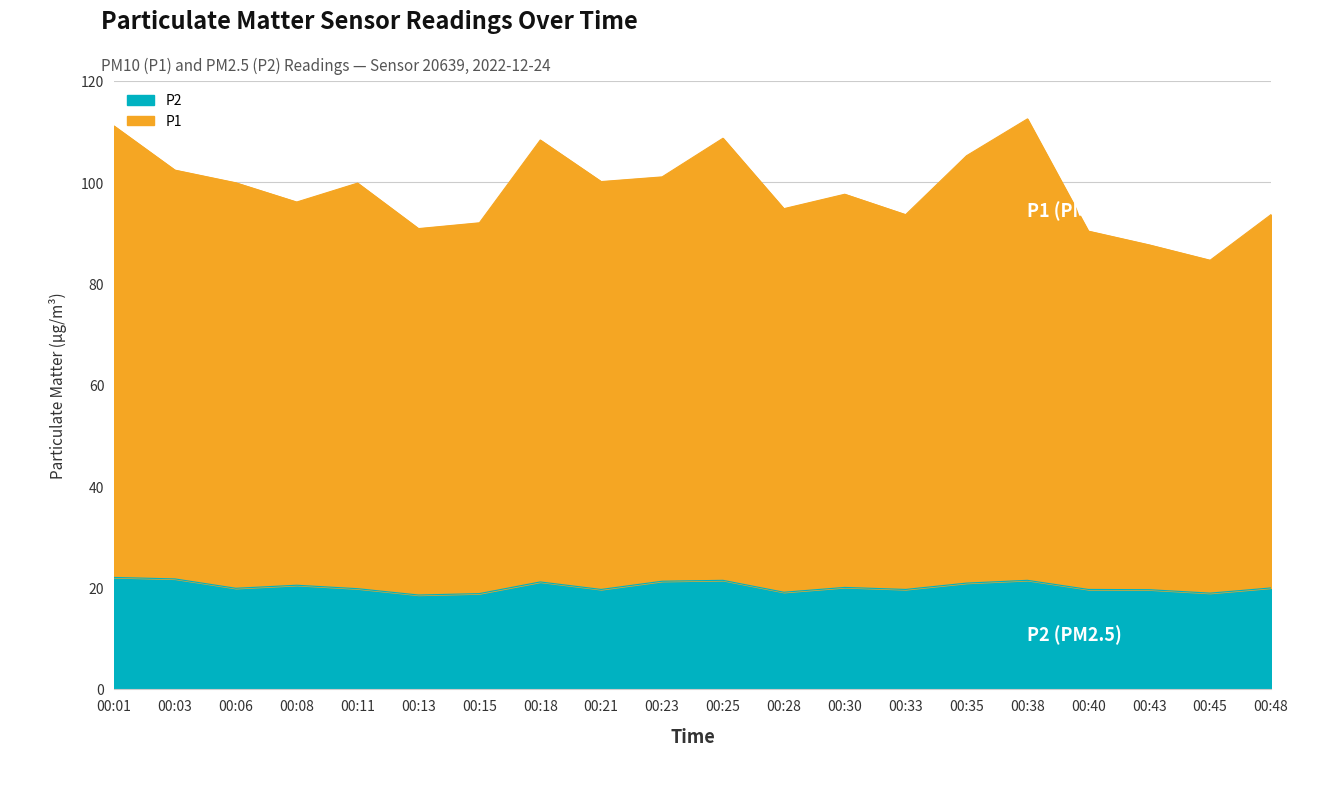

At which category is the sum across all series the highest?

00:38